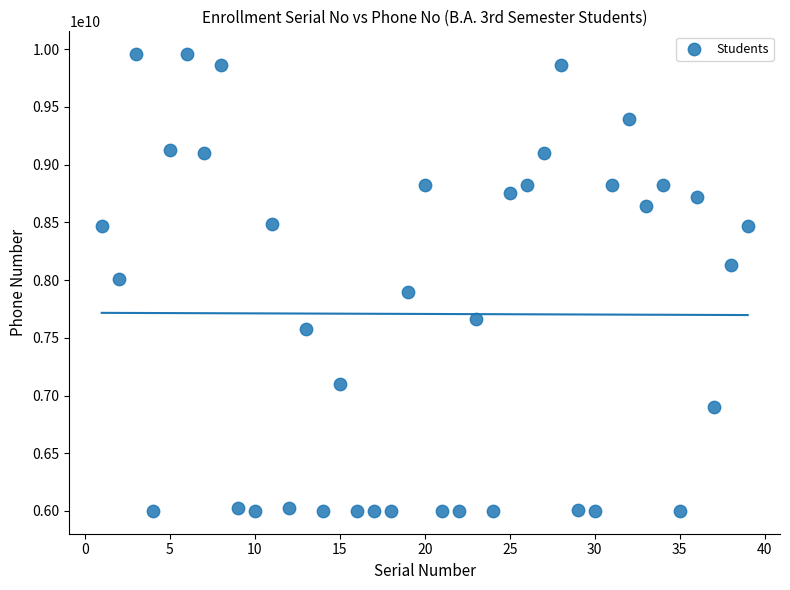

What is the range of X values (max minus min)?

38